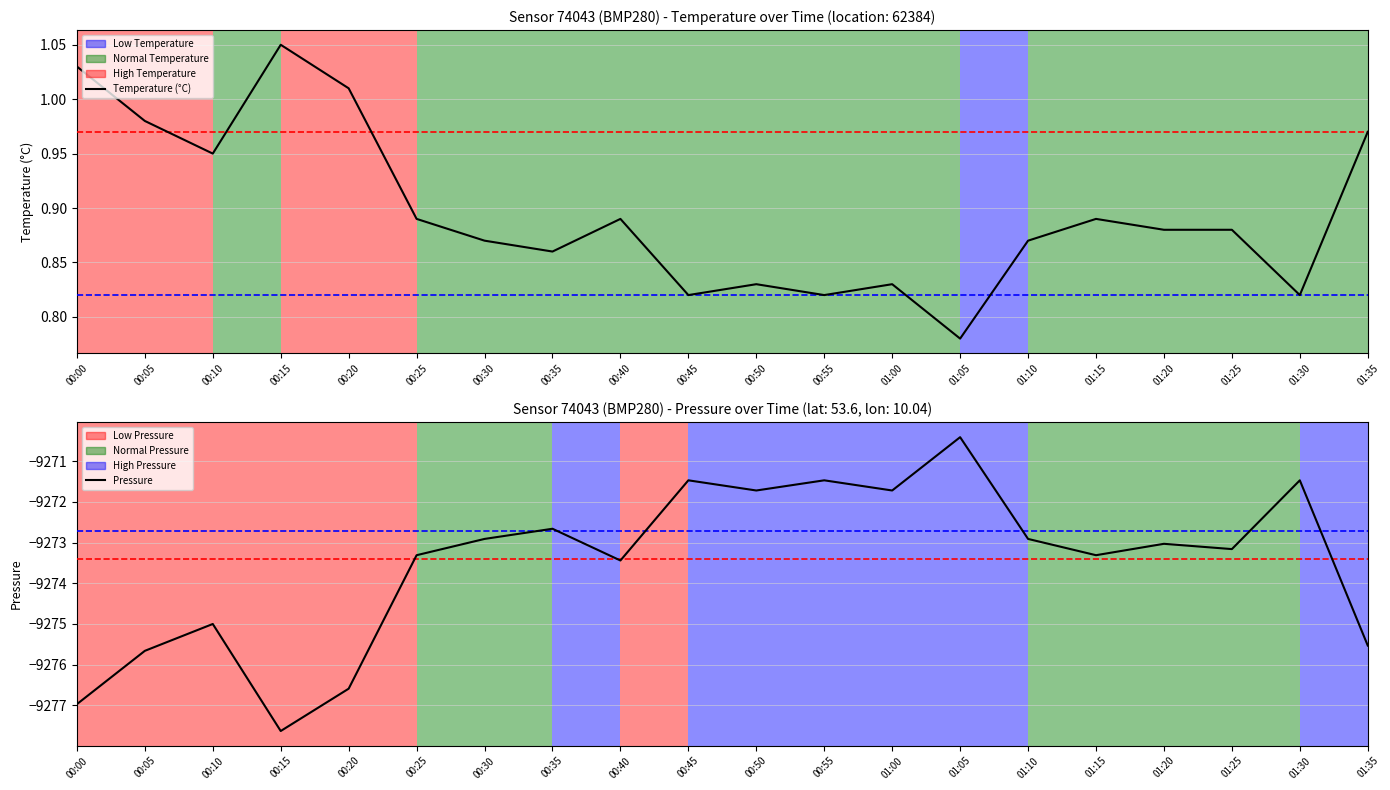

Which series has the largest total across all categories?

Temperature (°C)